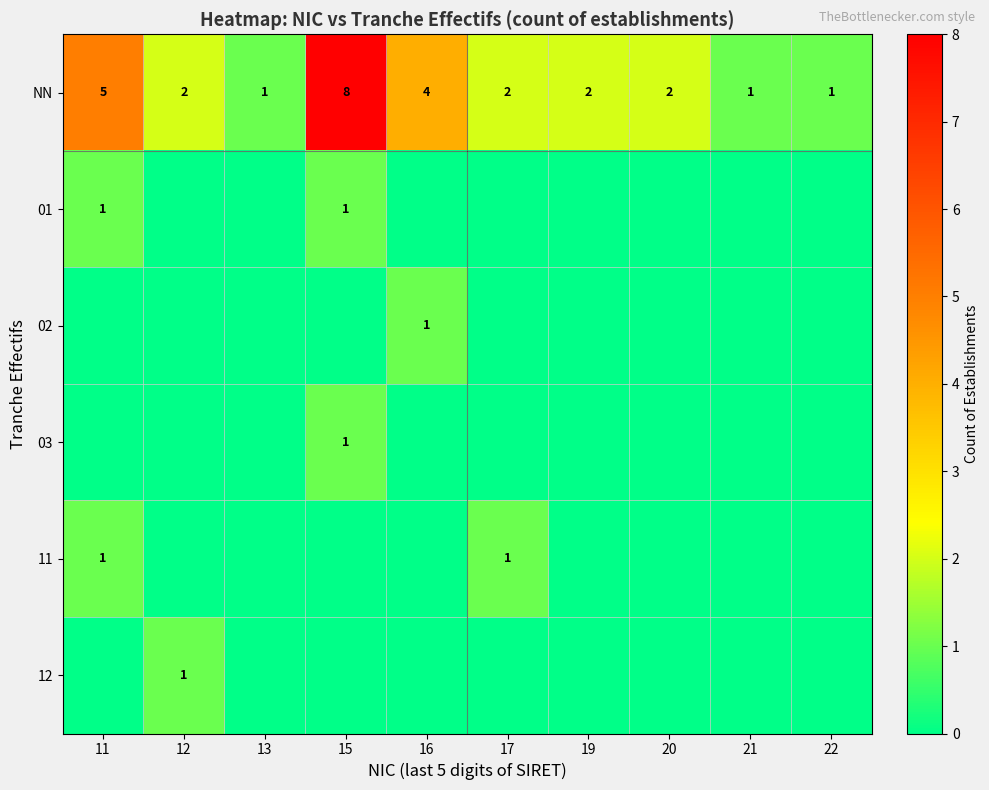

The NN series shows 1 at 22. True or false?

True